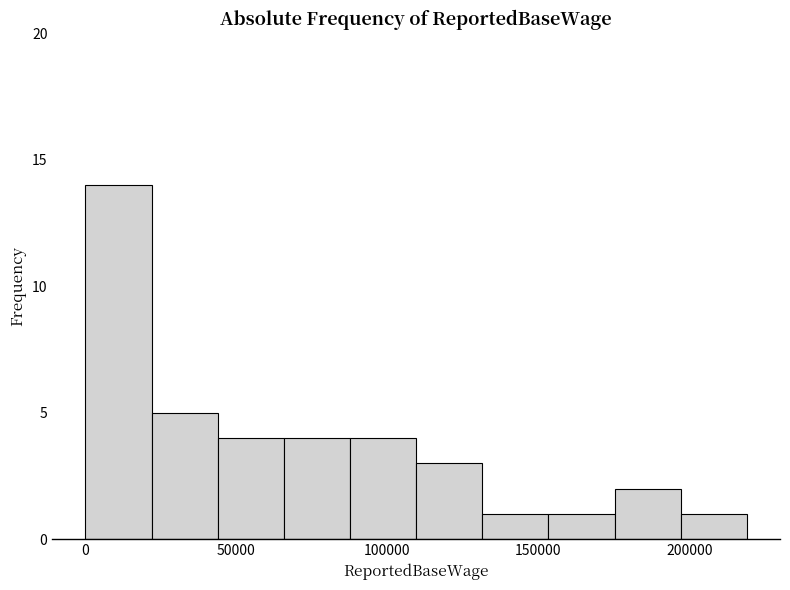

How tall is the bar that spans 195000 to 220000 on the x-axis? Neither the bar edges nor the heights are printed on the chart, so give them approximately, as read against the axes.

1